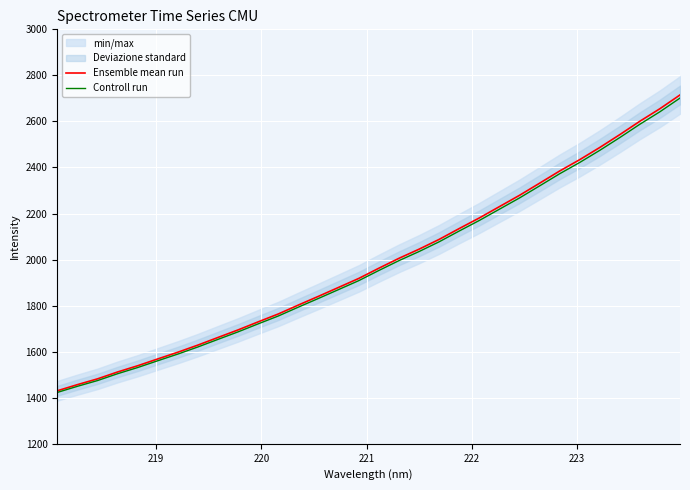

What is the minimum value shown in the chart?

1423.1